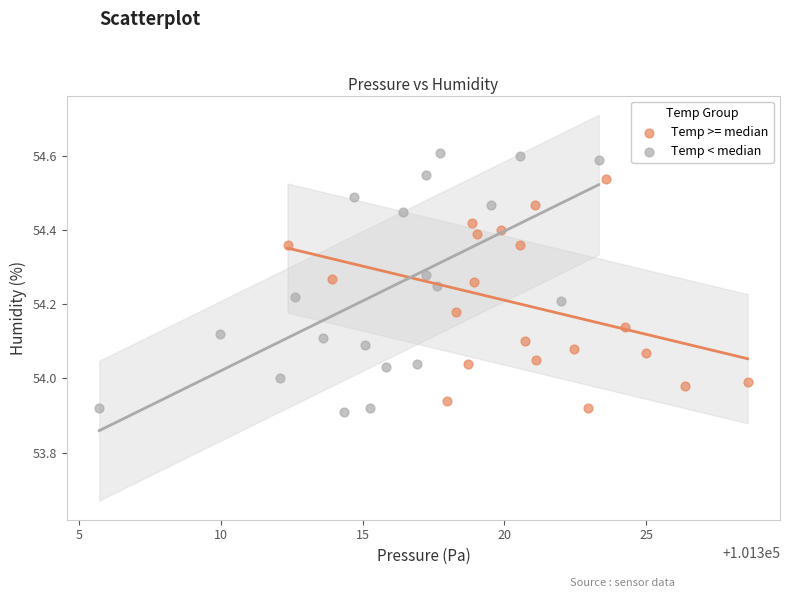

Which series reaches the maximum Y coordinate?

Temp < median